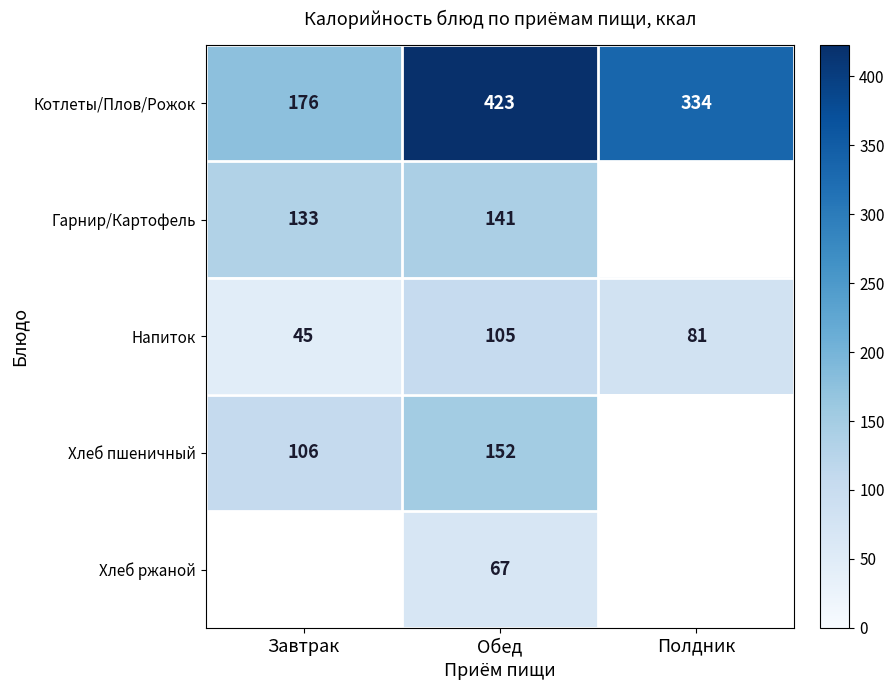

What is the spread (max minus min) of values at Завтрак?

131.0